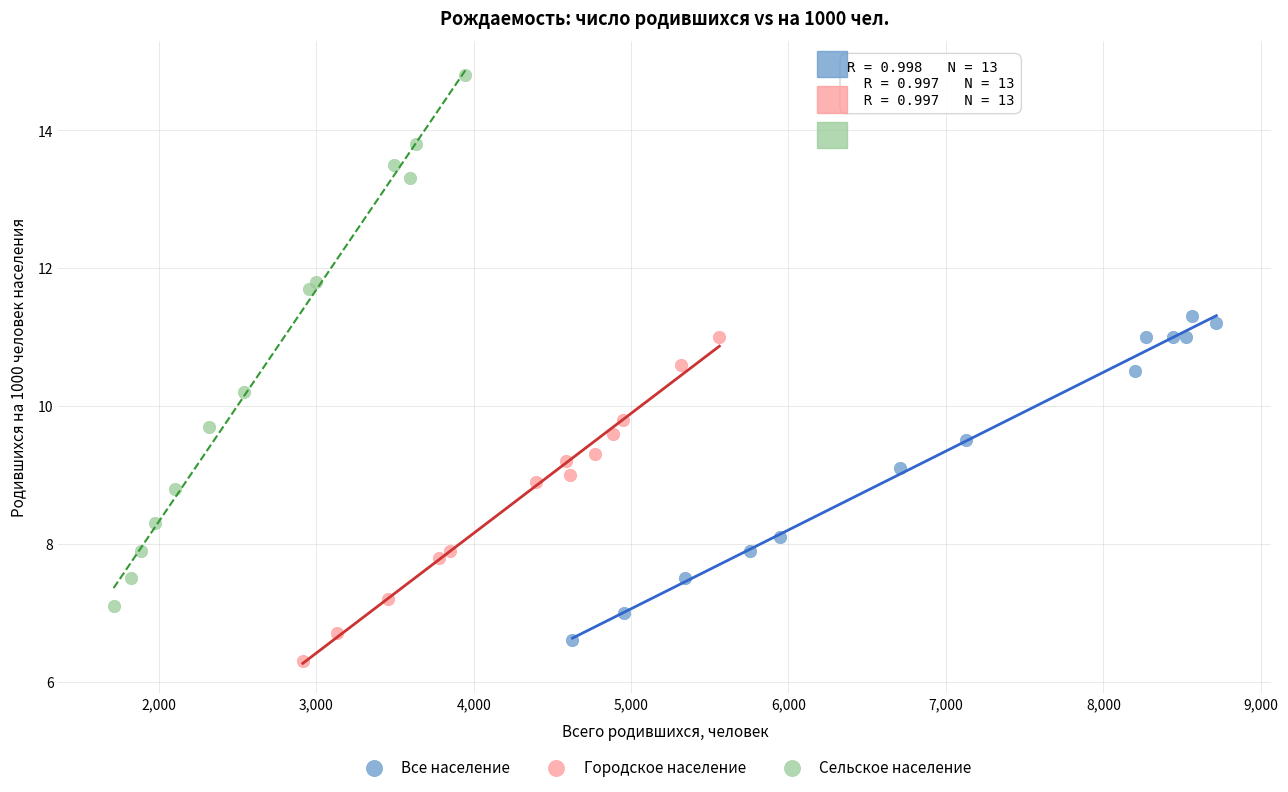

Which series reaches the maximum Y coordinate?

Сельское население